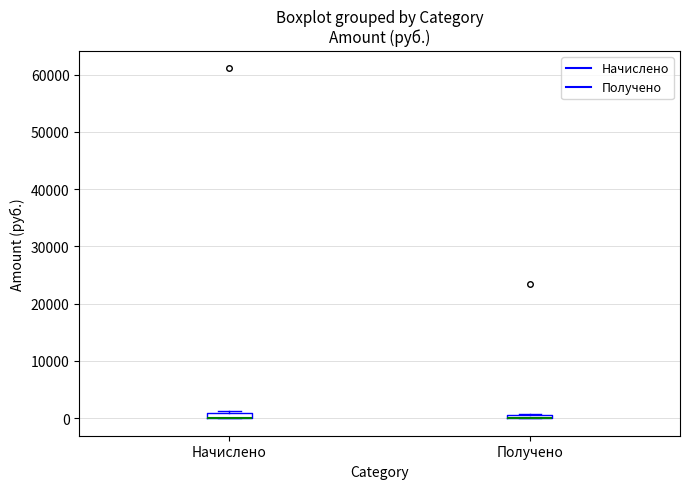

Where is the upper edge of the box for Получено on the y-axis? The values are not printed on the chart, so give them approximately, as read against the axis.

1000